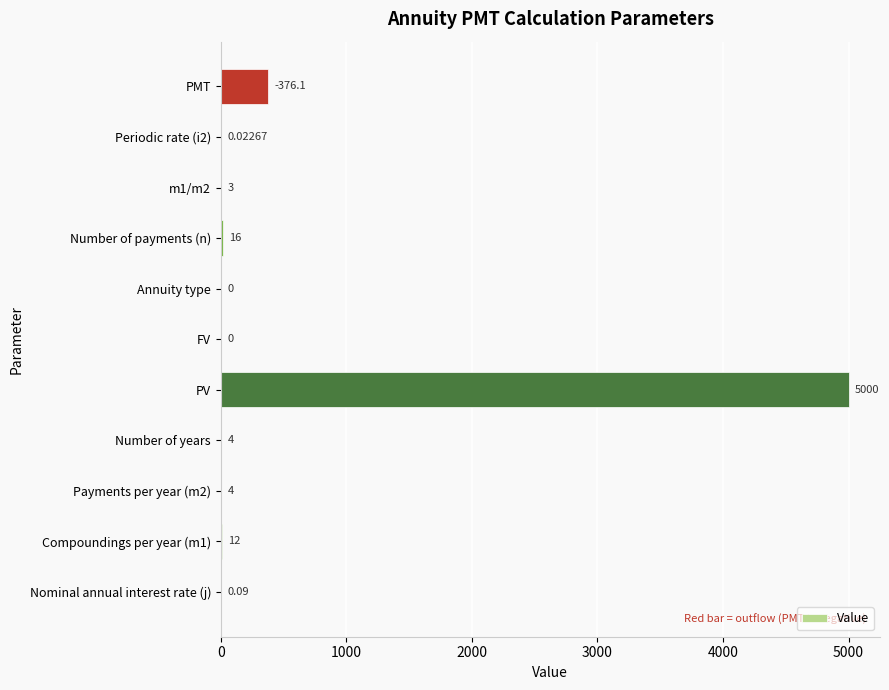

Which category has the highest value across all series?

PV